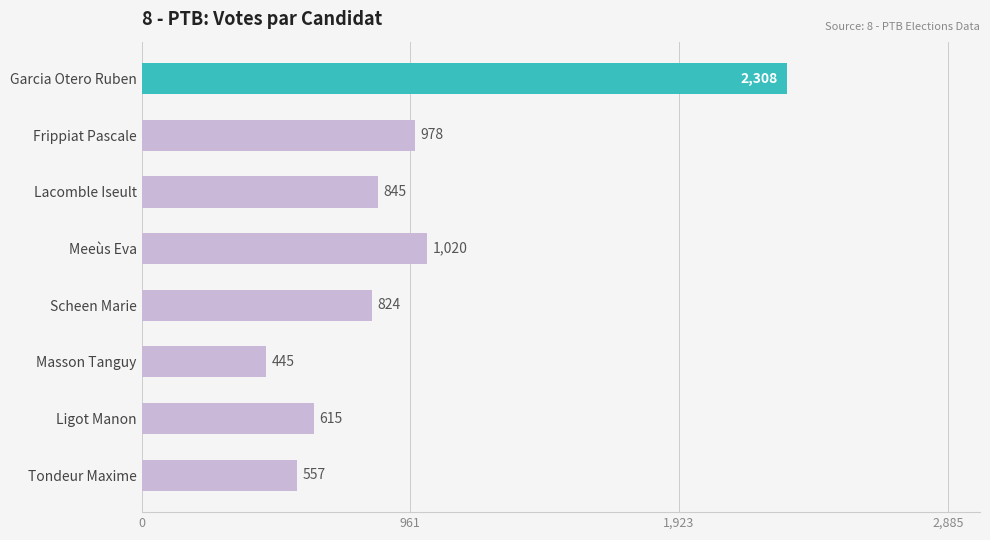

What is the difference between the values at Meeùs Eva and Masson Tanguy?

575